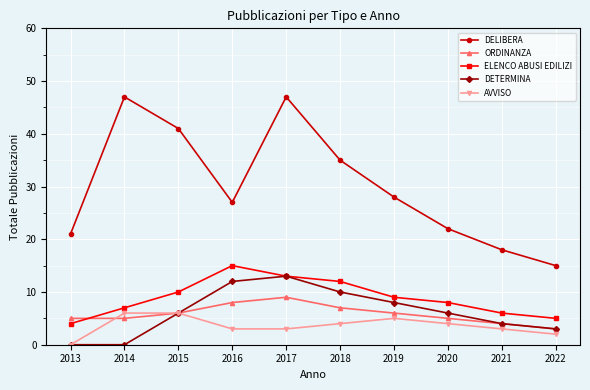

What is the maximum value for AVVISO?

6